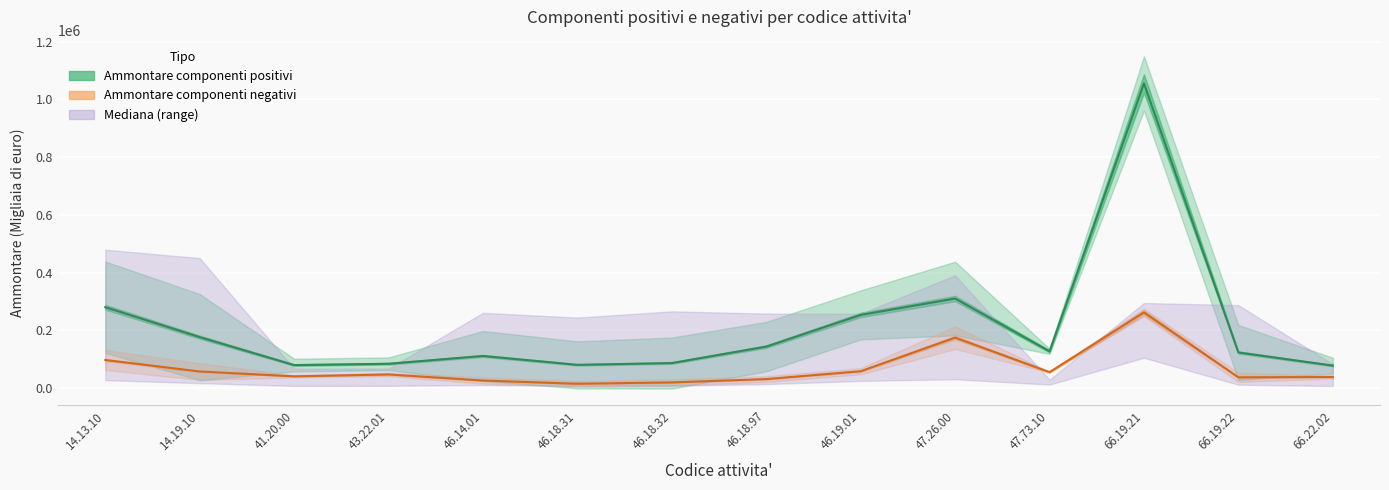

Reading right to left, list all the values displayed in this chart.

Ammontare componenti positivi: 66.22.02=78370	66.19.22=123819	66.19.21=1055016	47.73.10=127838	47.26.00=310561	46.19.01=253655	46.18.97=144083	46.18.32=87114	46.18.31=80953	46.14.01=111674	43.22.01=84756	41.20.00=80150	14.19.10=176914	14.13.10=280498
Ammontare componenti negativi: 66.22.02=38975	66.19.22=37707	66.19.21=262428	47.73.10=55659	47.26.00=175203	46.19.01=58829	46.18.97=31702	46.18.32=20130	46.18.31=15540	46.14.01=26655	43.22.01=47724	41.20.00=41238	14.19.10=57982	14.13.10=97766